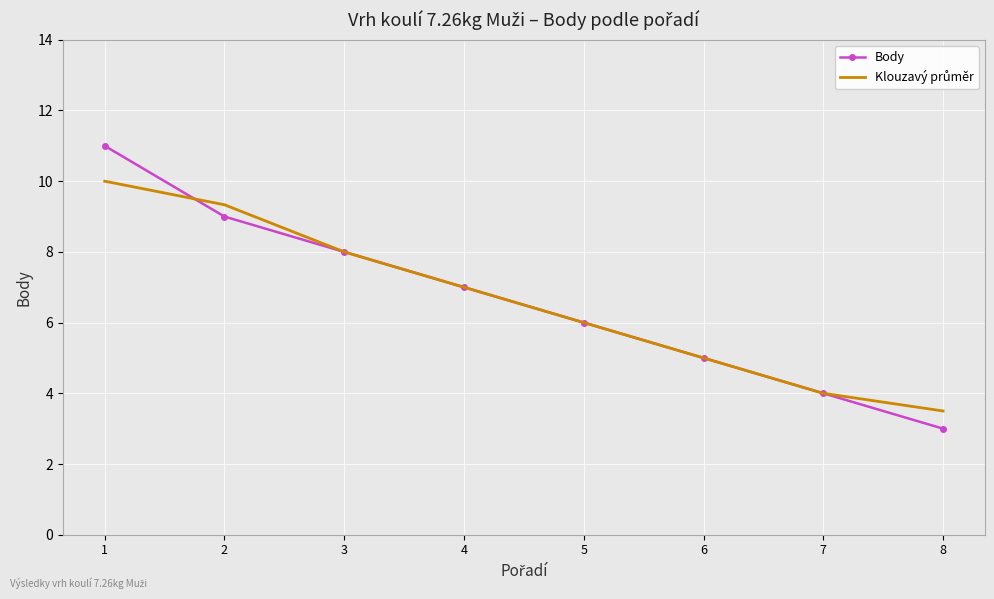

What is the total value across all series at 3?

16.0